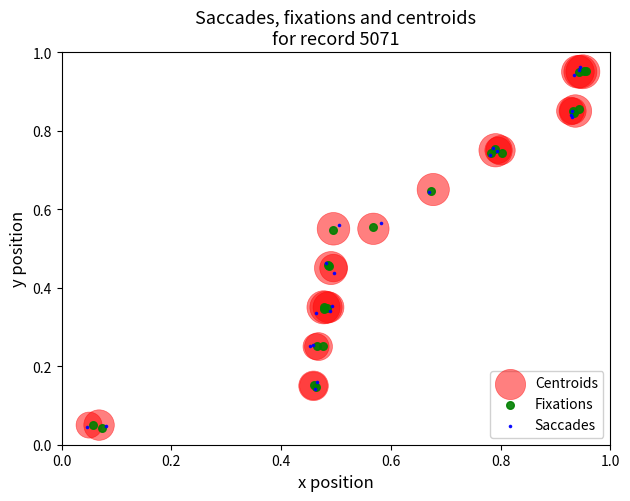

What are all the series names shown in the legend?

Centroids, Fixations, Saccades